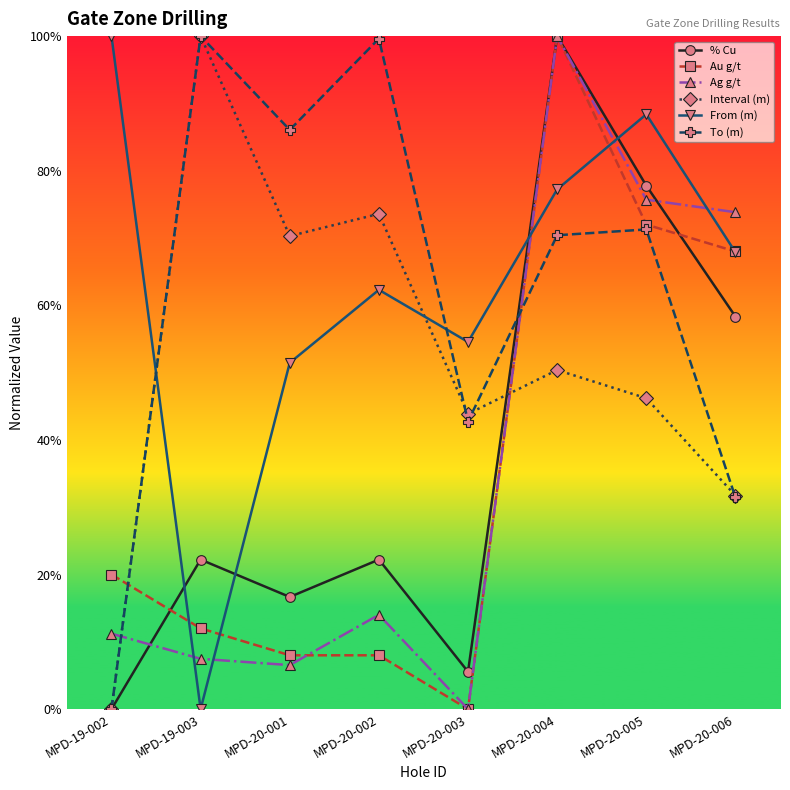

What are all the series names shown in the legend?

% Cu, Au g/t, Ag g/t, Interval (m), From (m), To (m)